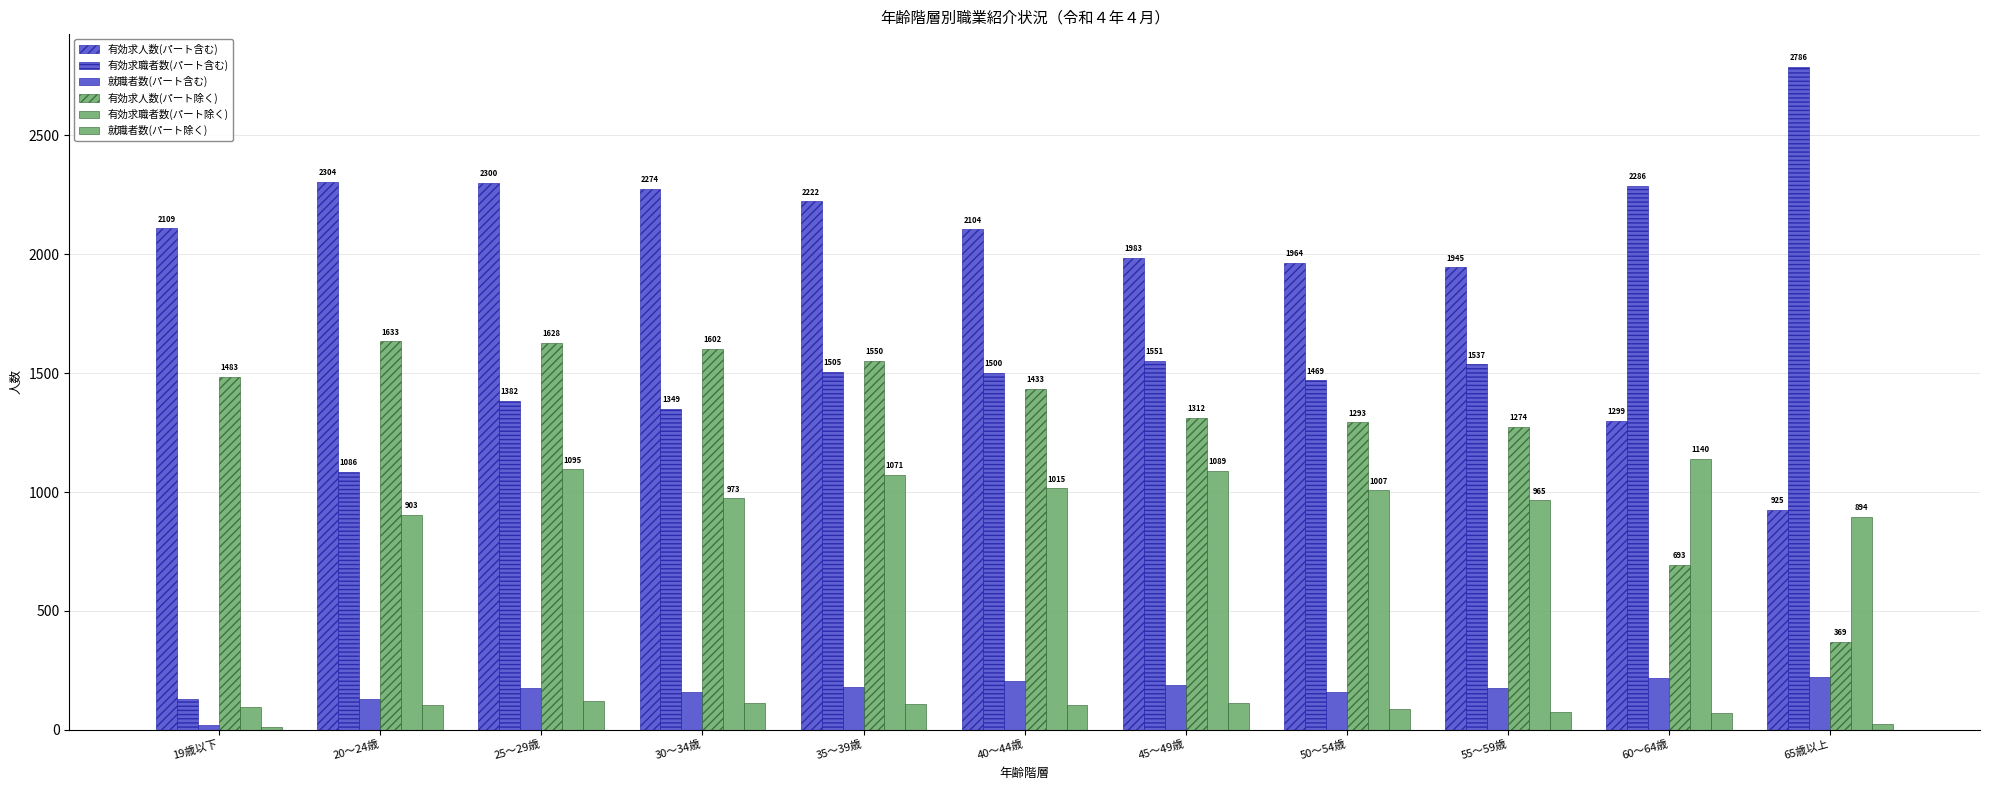

What is the difference between the 有効求職者数(パート含む) values at 25～29歳 and 40～44歳?

118